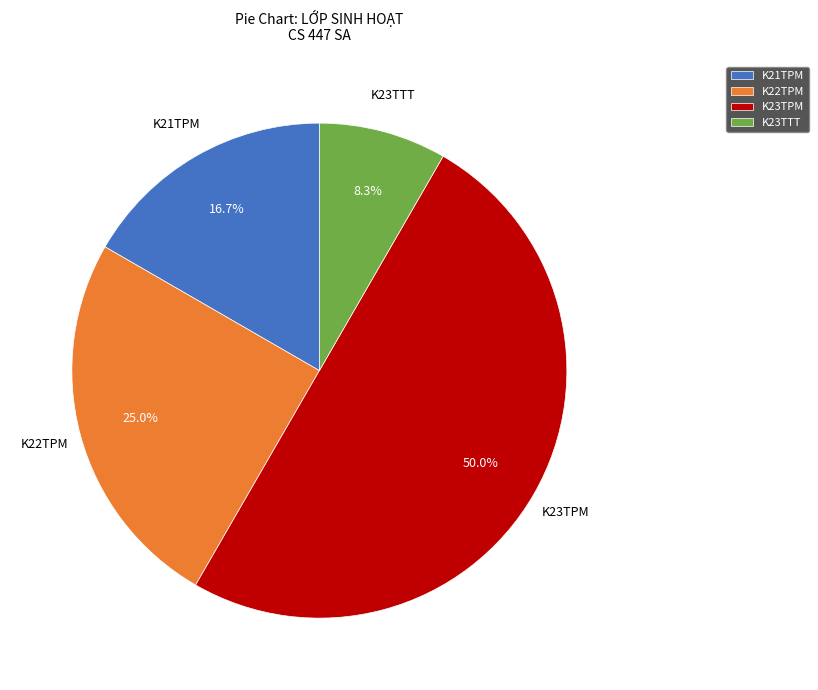

Rank the categories by value from highest to lowest.

K23TPM, K22TPM, K21TPM, K23TTT